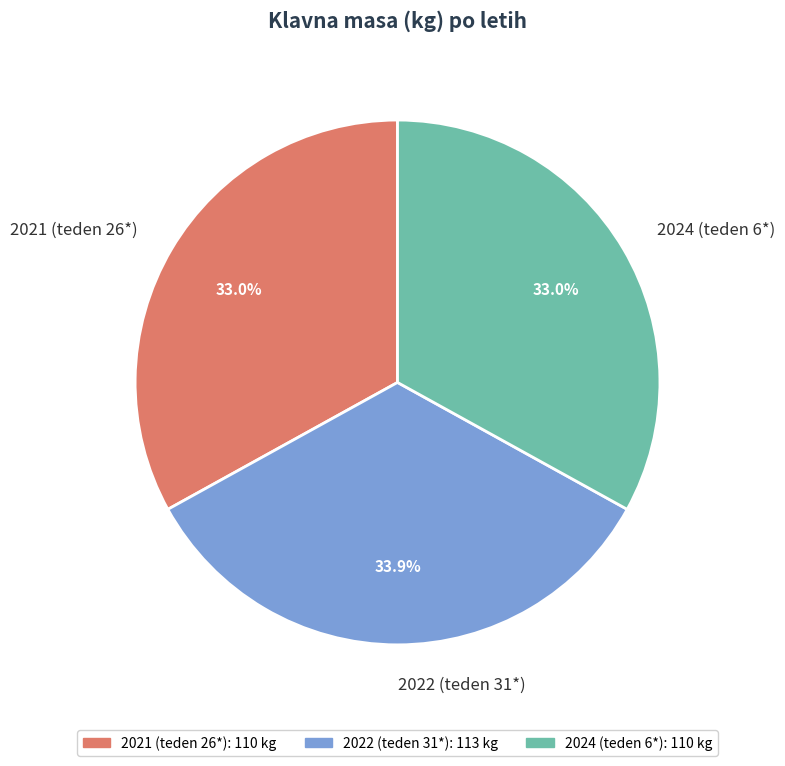

Approximately how many times larger is the value at 2022 (teden 31*) compared to 2024 (teden 6*)?

1.0